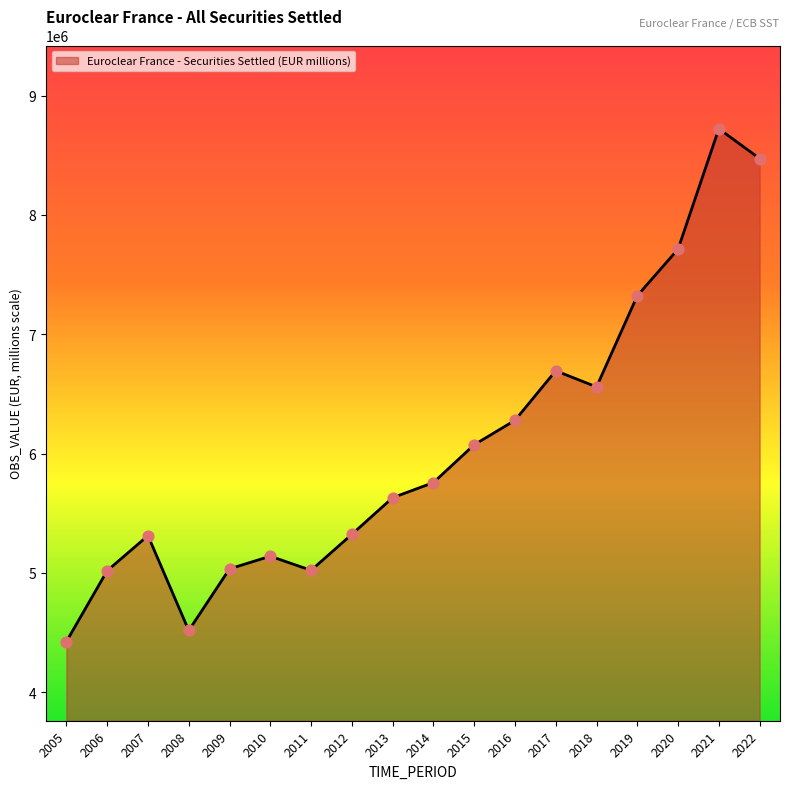

Which has a higher value, 2009 or 2013?

2013